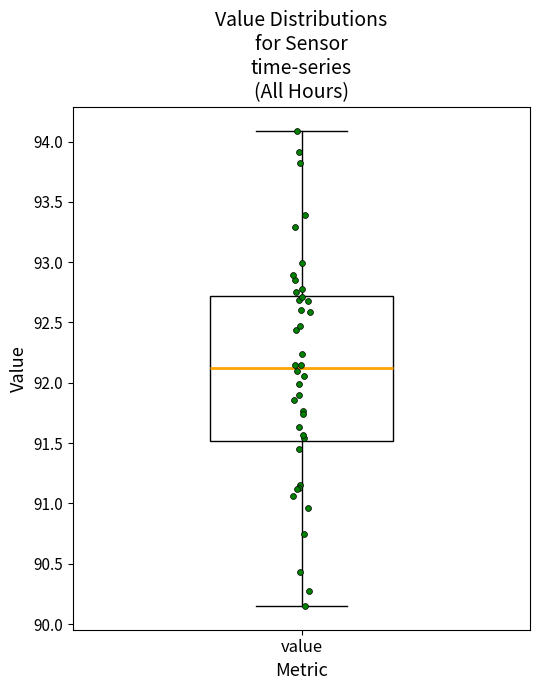

Transcribe this box plot: give where the median line is, the range the box spans, and where the two whiskers end, as read against the y-axis. The values are not printed on the chart, so give them approximately, as read against the axis.

median 92.15, box 91.50 to 92.70, whiskers 90.15 to 94.10